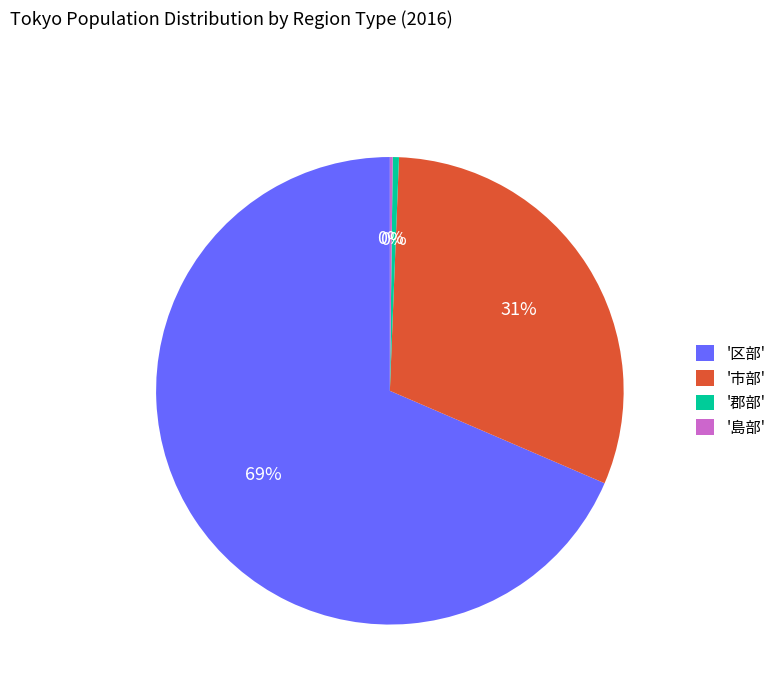

Which category has the biggest portion of the pie?

'区部'